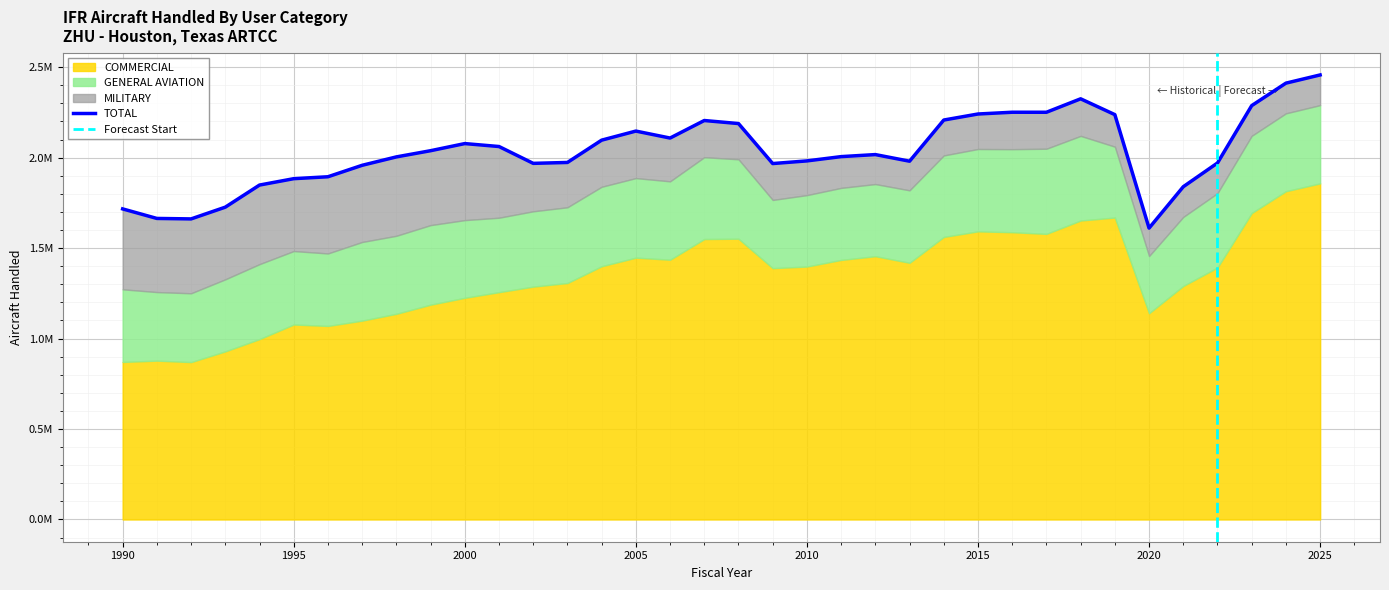

What is the difference between the COMMERCIAL values at 2016 and 1999?

400427